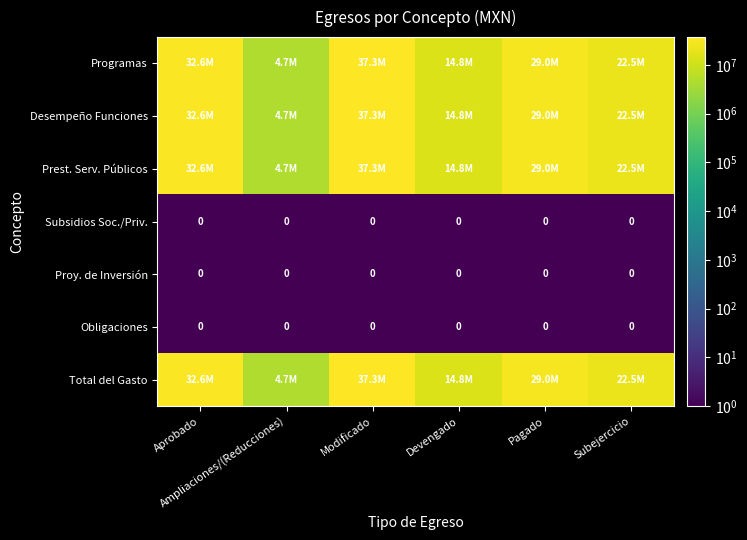

Which label corresponds to the largest value in the chart?

Modificado